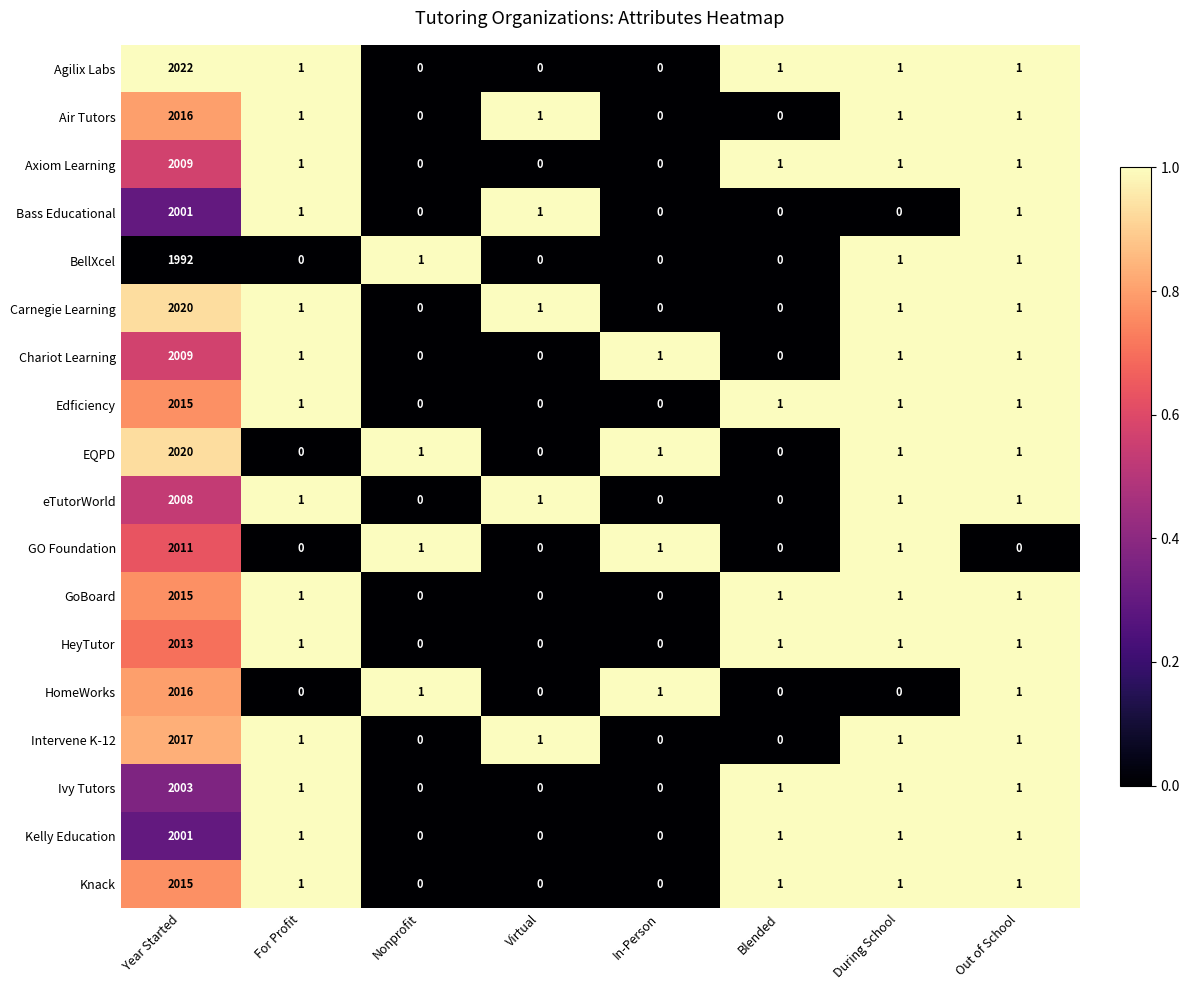

What is the total value across all series at In-Person?

4